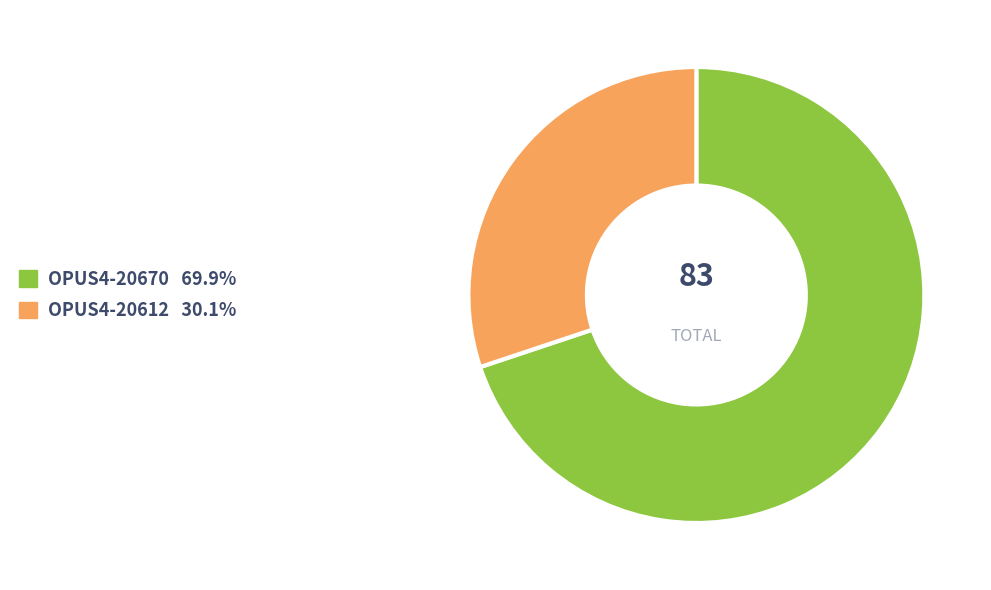

Which category has the smallest portion of the pie?

OPUS4-20612